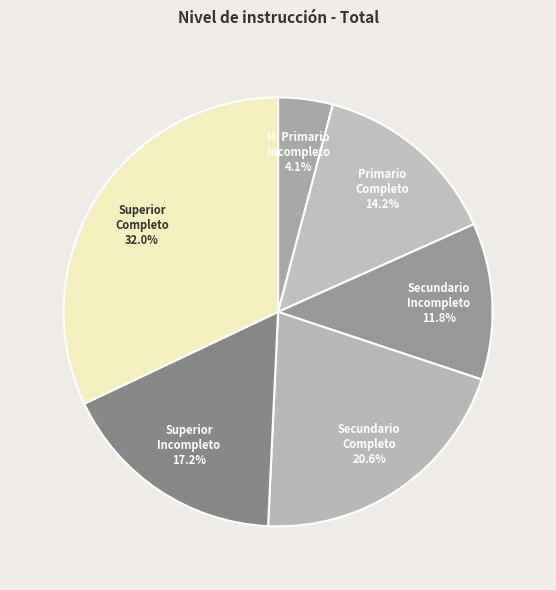

Is there a majority slice in this chart?

No